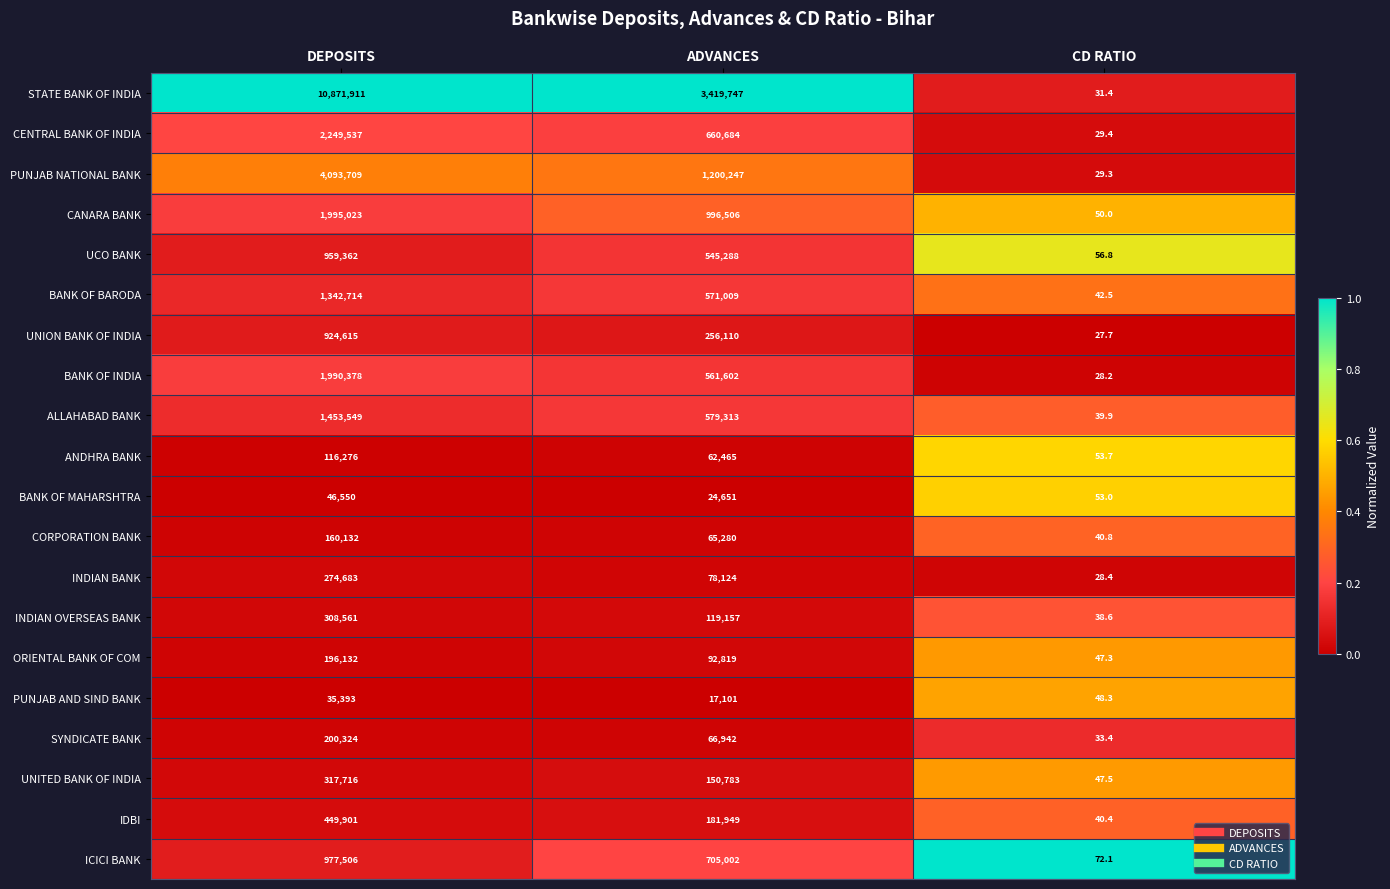

True or false: ORIENTAL BANK OF COM has a value of 92819.0 at ADVANCES.

True